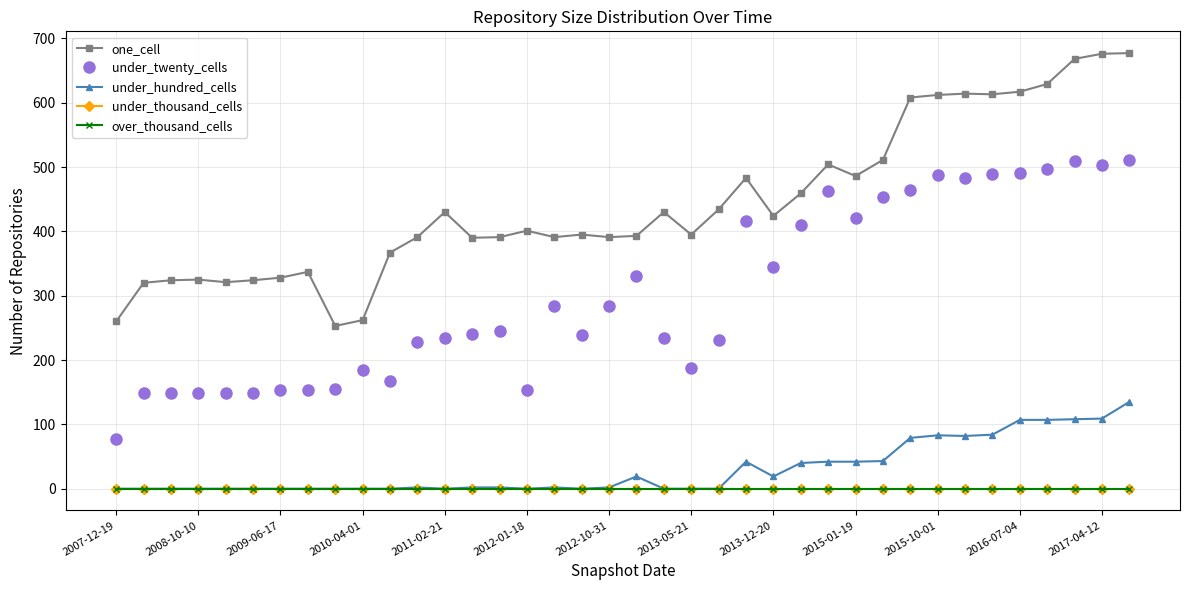

What is the maximum value shown in the chart?

677